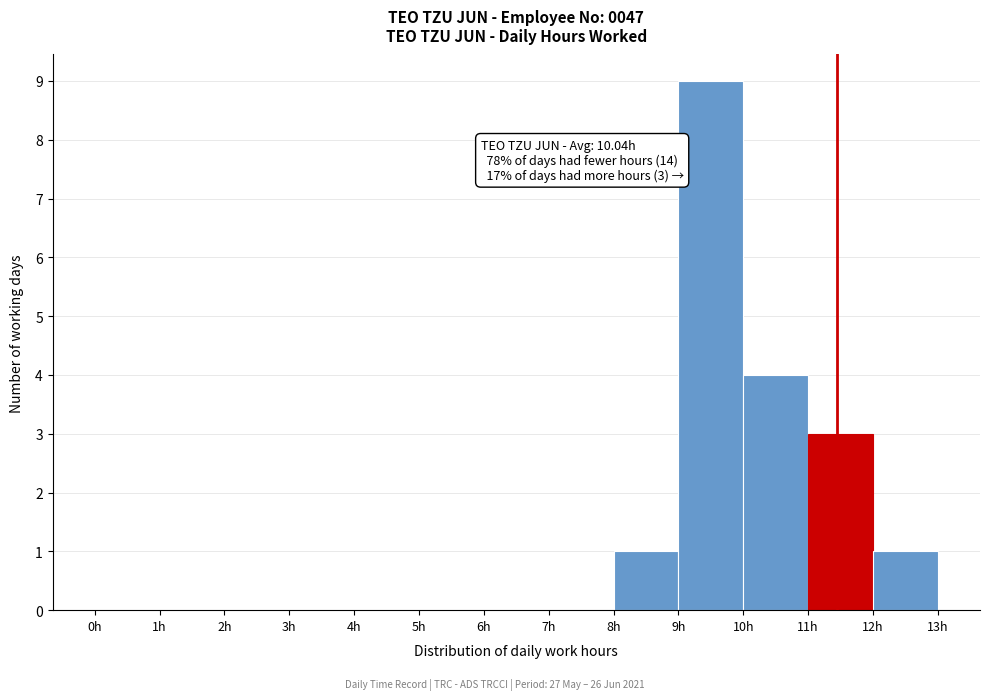

Over which range of the x-axis is the bar tallest?

9 to 10